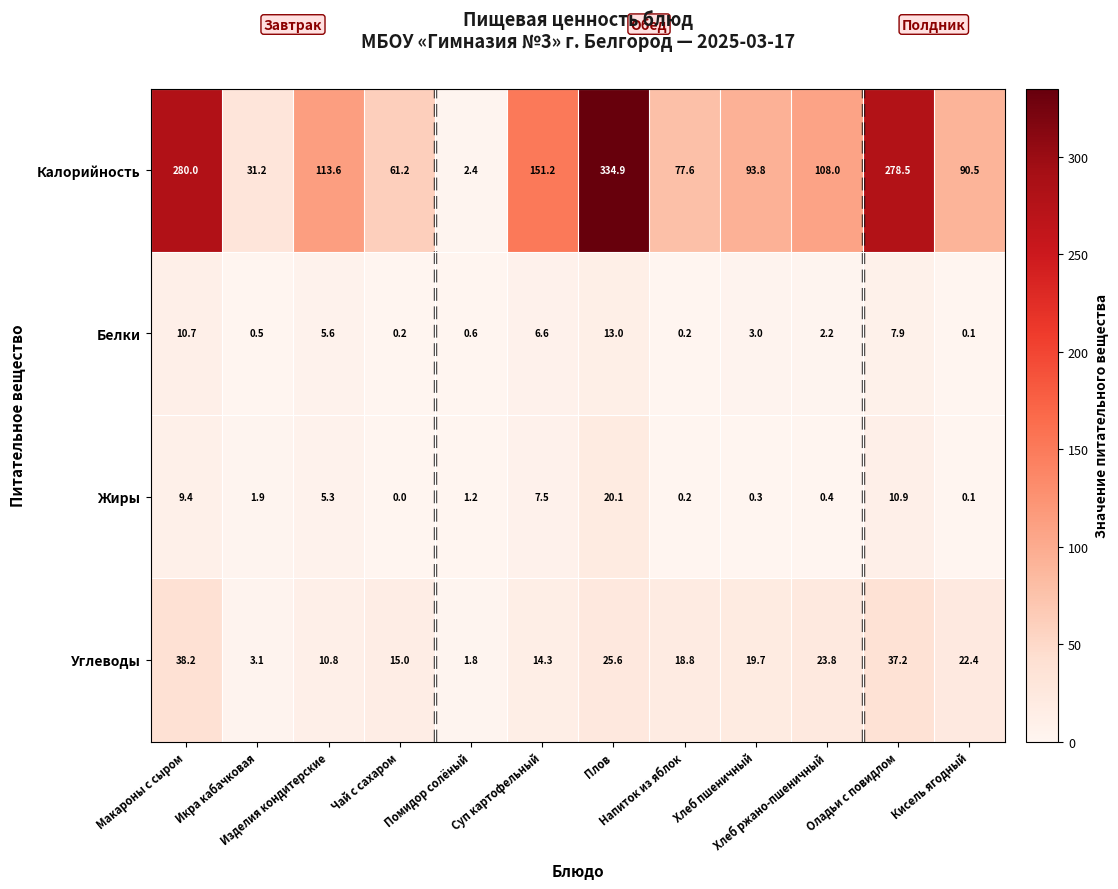

At which category is the sum across all series the highest?

Плов